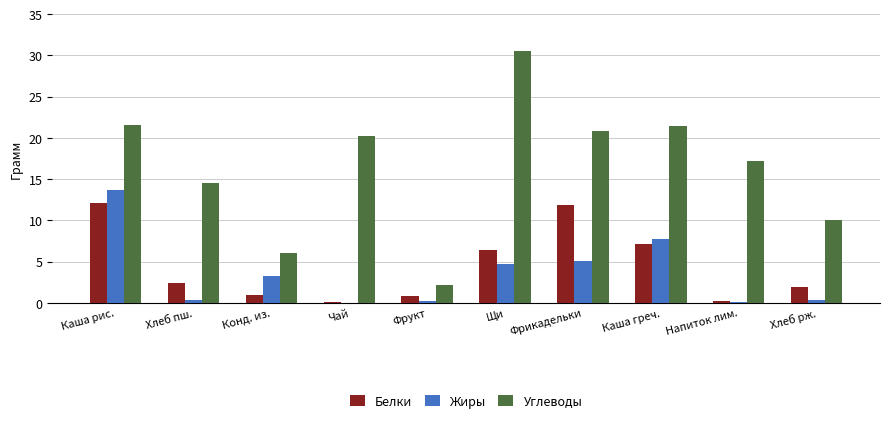

What value does the Белки series have at Чай?

0.1